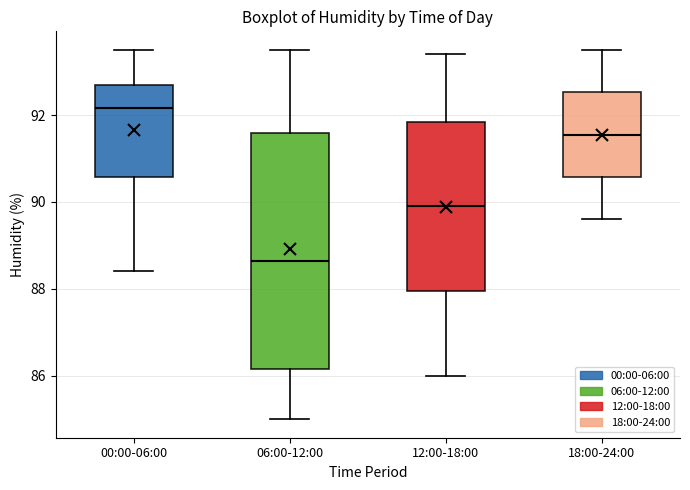

Reading left to right, transcribe this box plot: for each box, give where its median line is, the range the box spans, and where its two whiskers end, as read against the y-axis. The values are not printed on the chart, so give them approximately, as read against the axis.

00:00-06:00: median 92.2, box 90.6 to 92.8, whiskers 88.4 to 93.6
06:00-12:00: median 88.6, box 86.2 to 91.6, whiskers 85.0 to 93.6
12:00-18:00: median 90.0, box 88.0 to 91.8, whiskers 86.0 to 93.4
18:00-24:00: median 91.6, box 90.6 to 92.6, whiskers 89.6 to 93.6